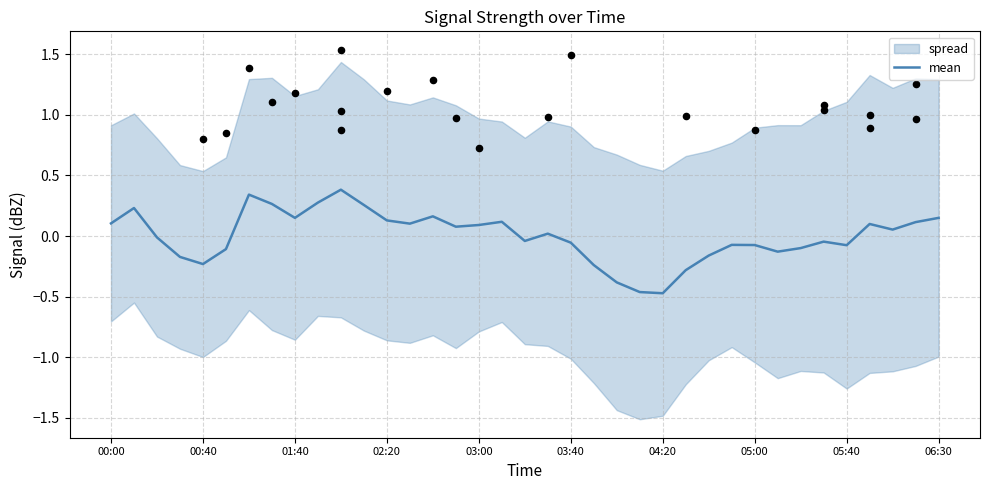

What is the maximum value for mean?

0.4